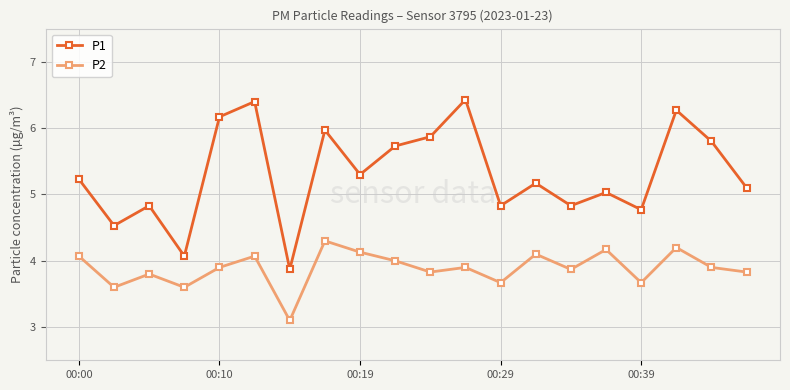

List the series in order of their overall mean, lowest first.

P2, P1